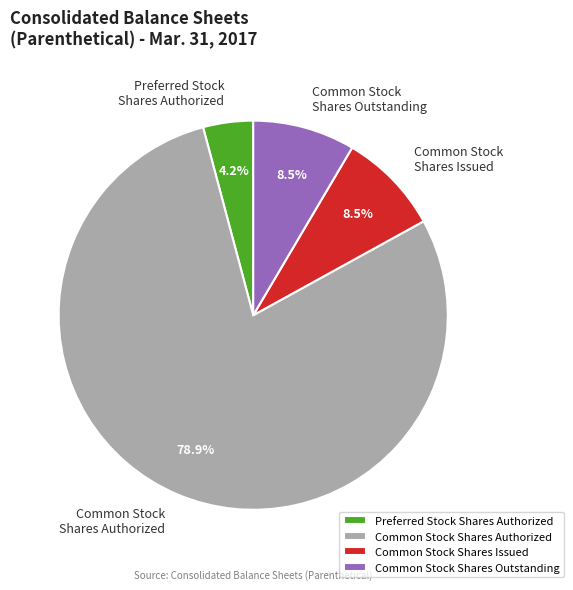

What portion of the pie excludes Preferred Stock Shares Authorized?

95.8%